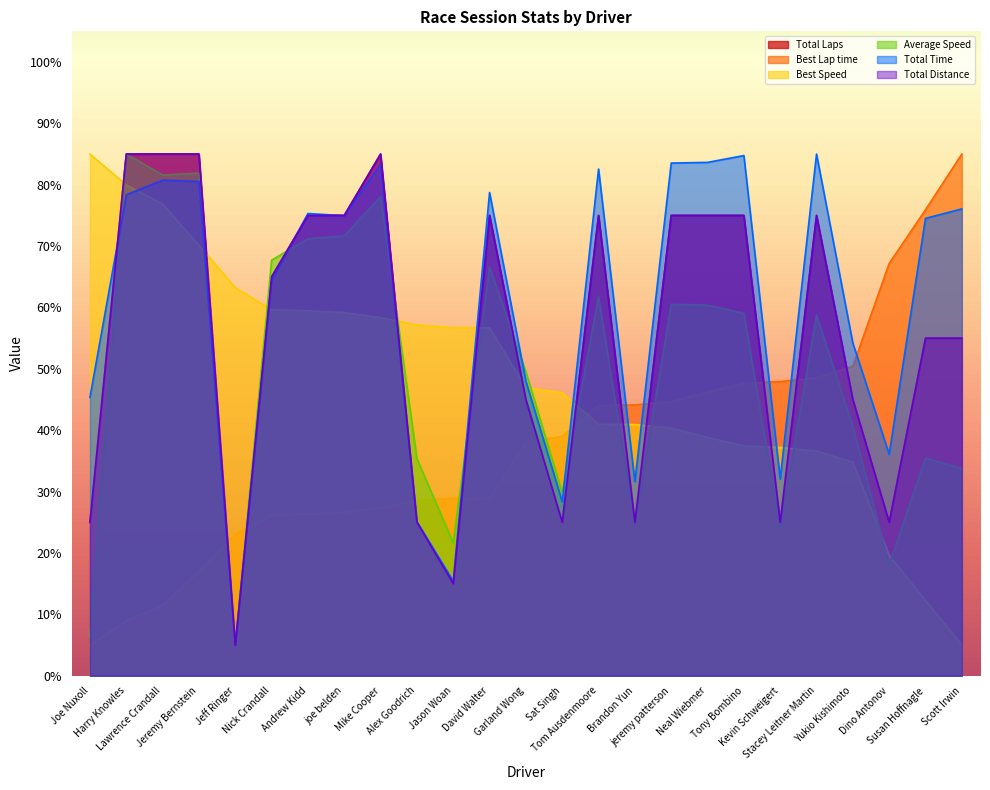

True or false: Average Speed has more than 1 points higher than both neighbors.

True